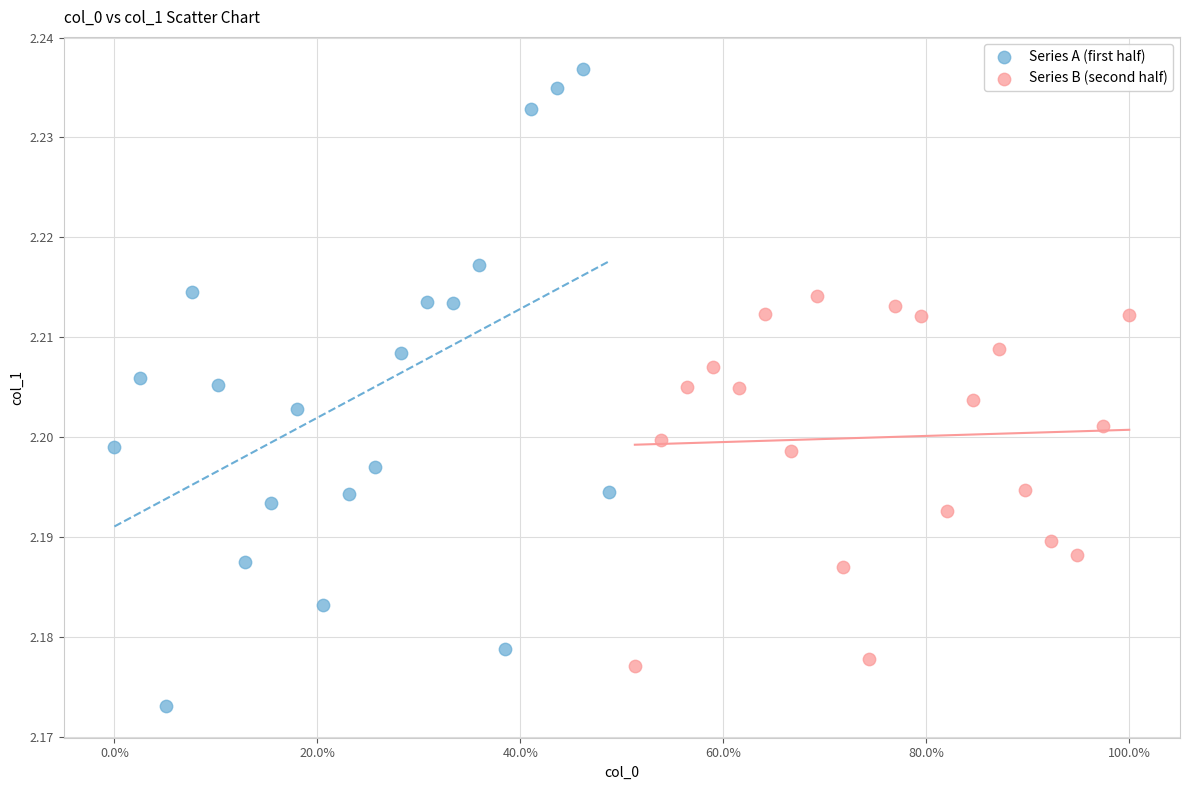

Which series reaches the maximum Y coordinate?

Series A (first half)